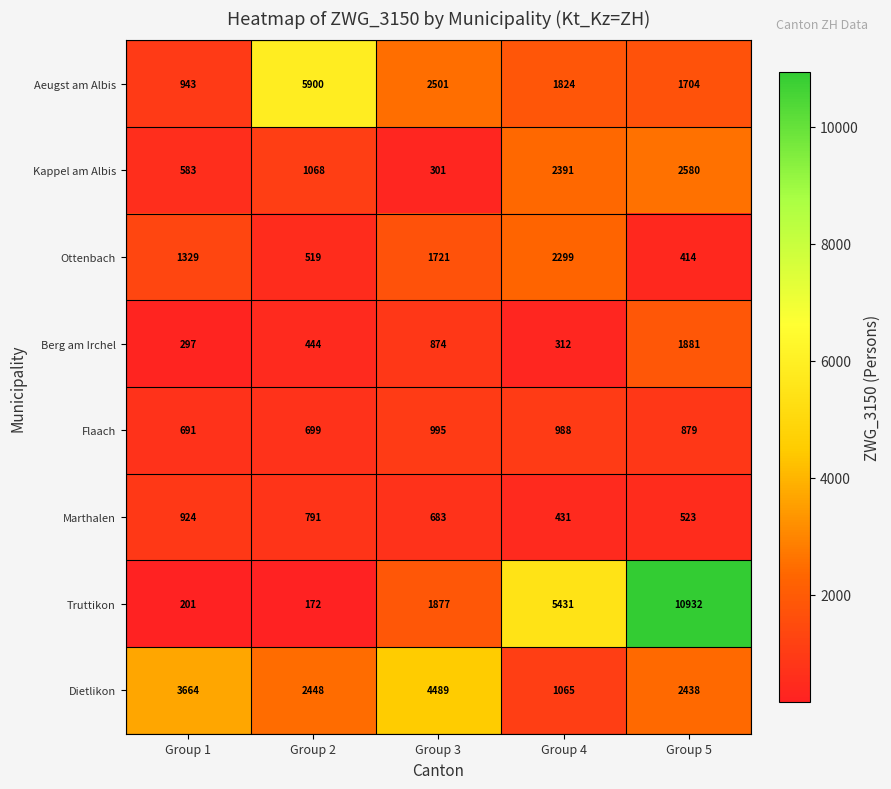

How many series are shown in this chart?

8